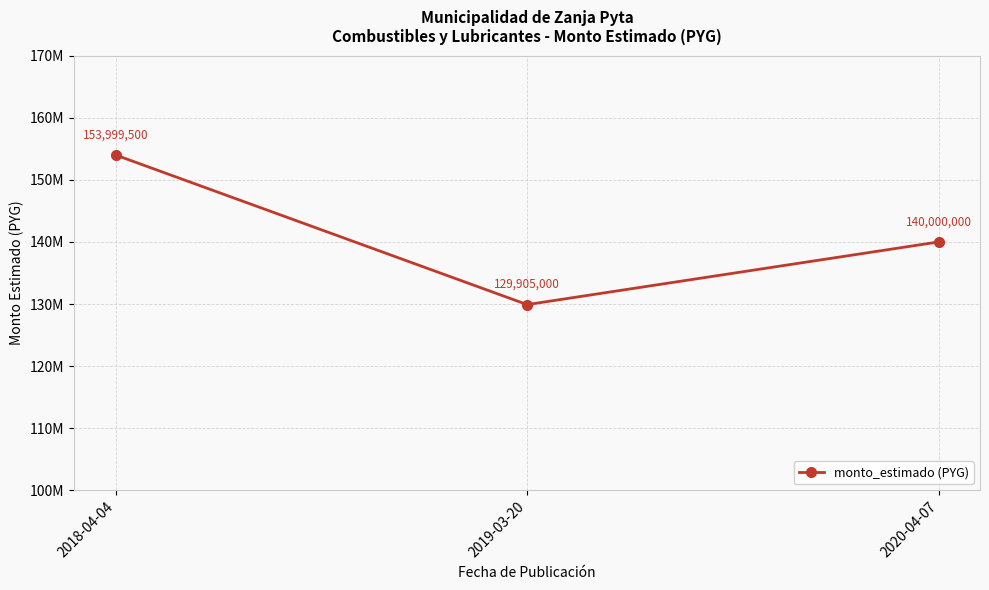

Does the chart have visible grid lines?

Yes